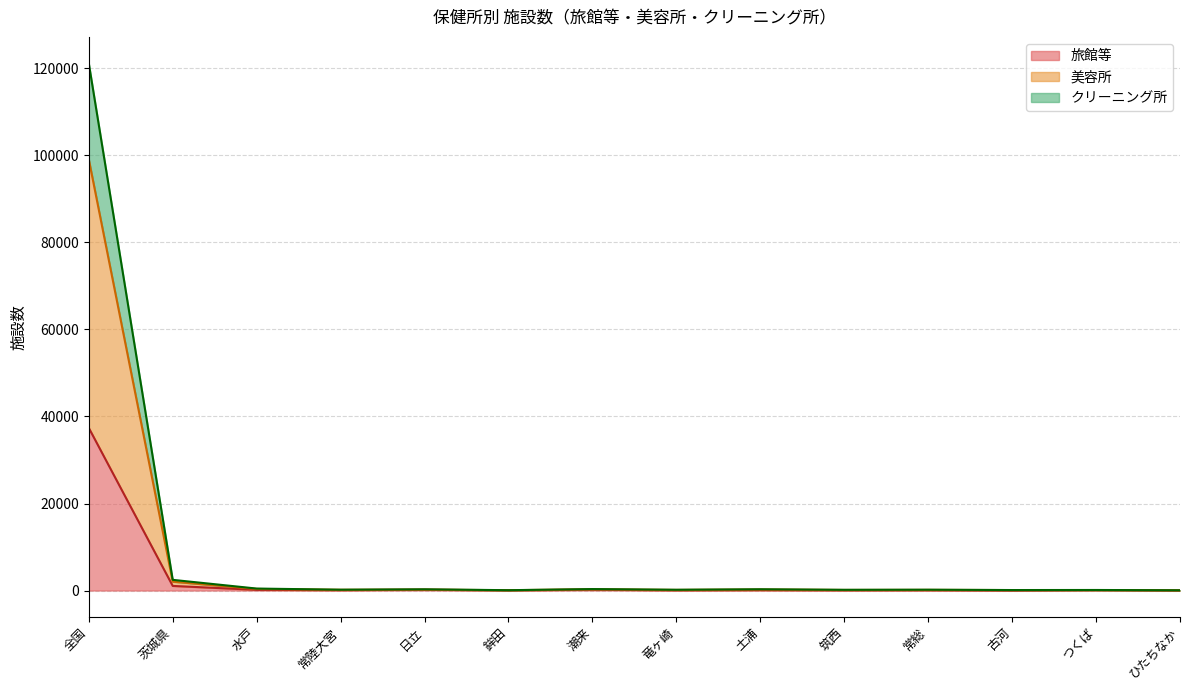

Where is the first local maximum for クリーニング所?

日立